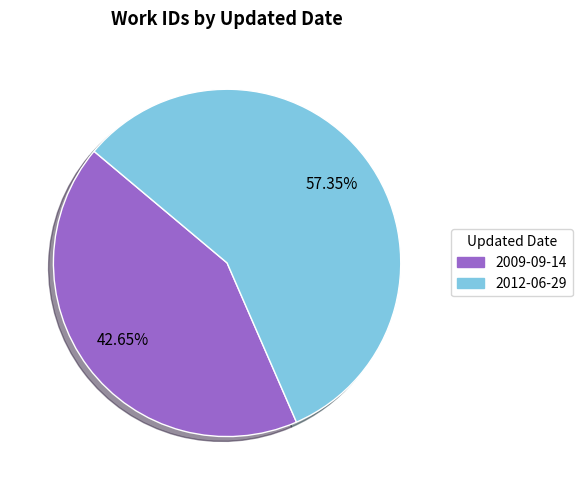

What percentage do 2009-09-14 and 2012-06-29 together represent?

100.0%